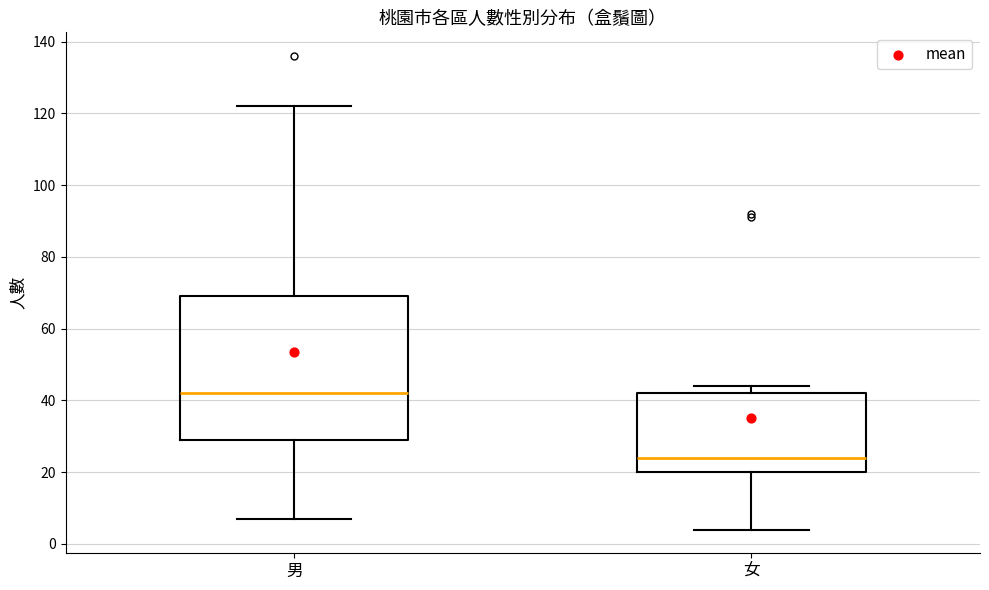

Which box has the lowest median line?

女